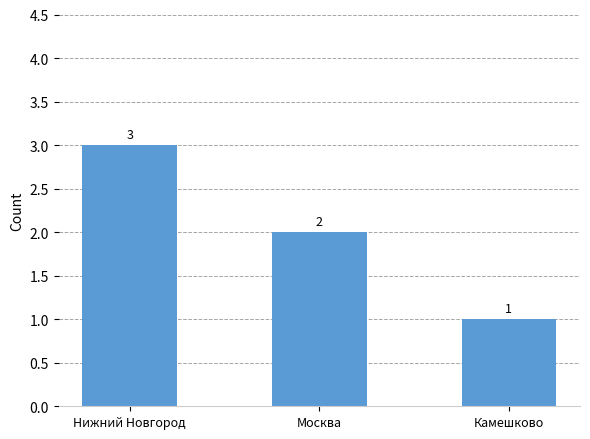

Count the number of data series in this chart.

1